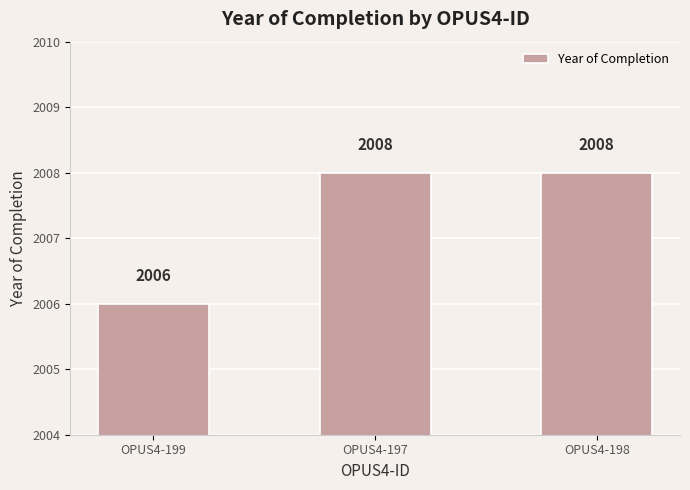

Which label corresponds to the smallest value in the chart?

OPUS4-199